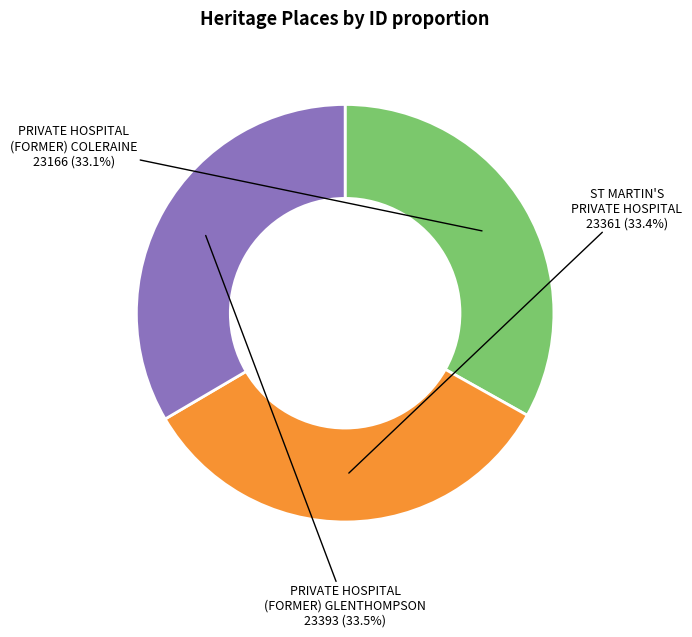

How many slices are in this pie chart?

3